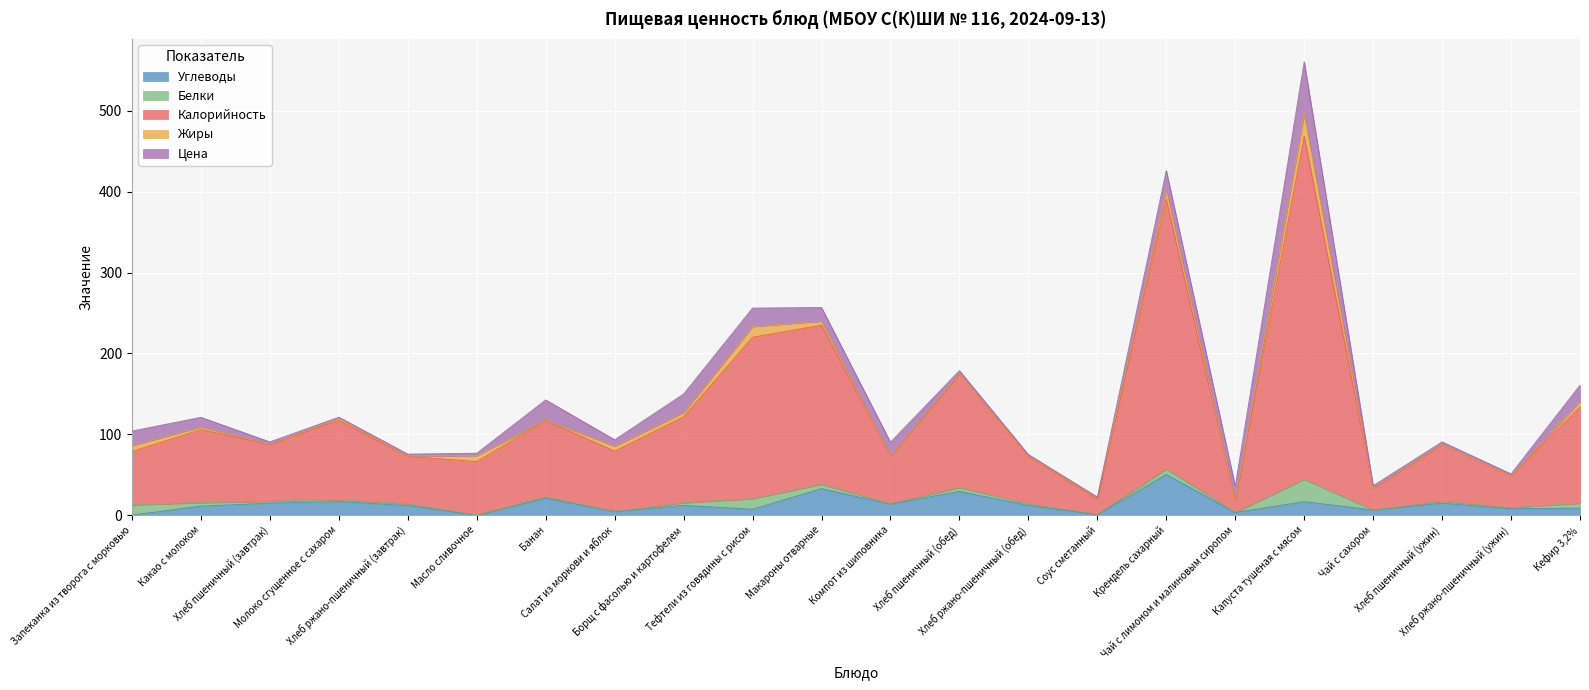

What is the value of the Углеводы point at the 16th from the left?

50.3